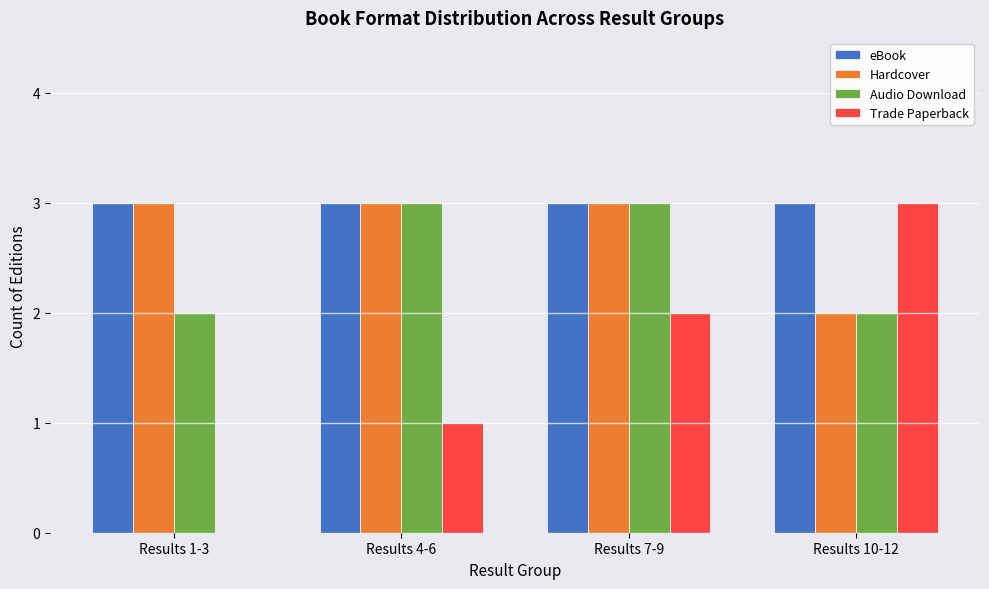

What is the approximate value of Audio Download at Results 10-12?

2